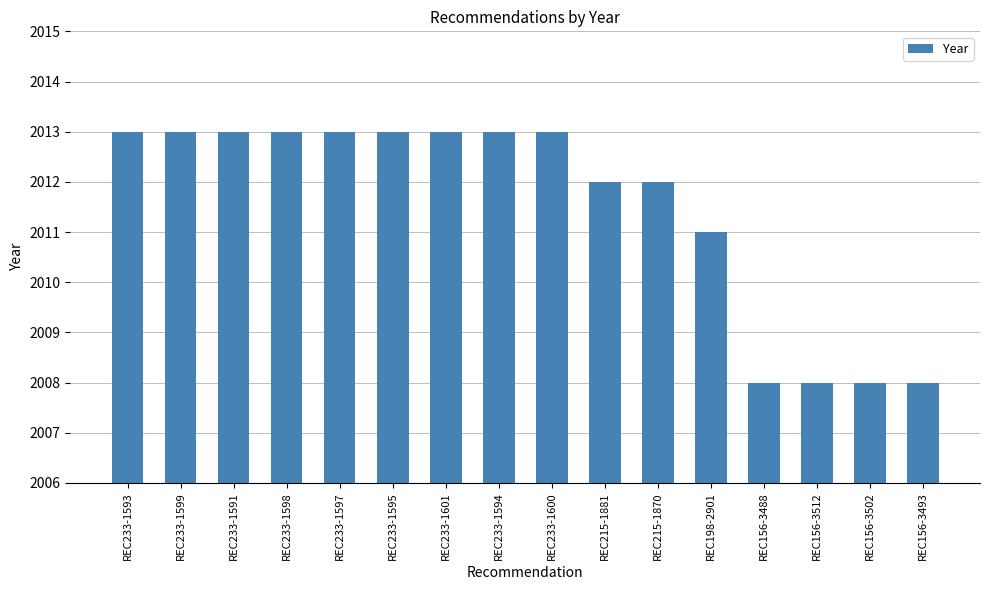

What is the greatest value displayed?

2013